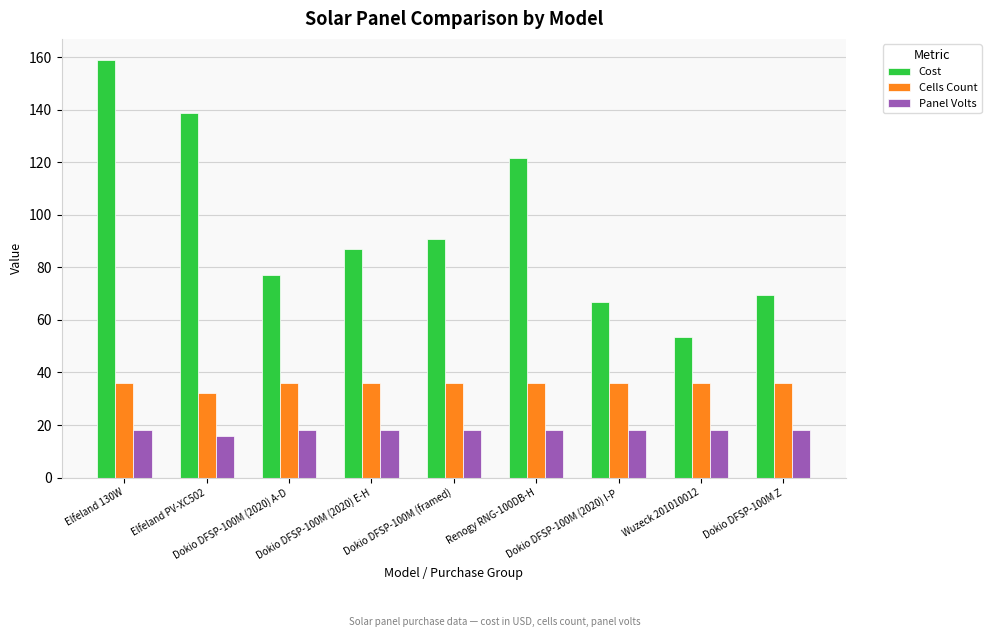

At how many categories does at least one series exceed 102?

3